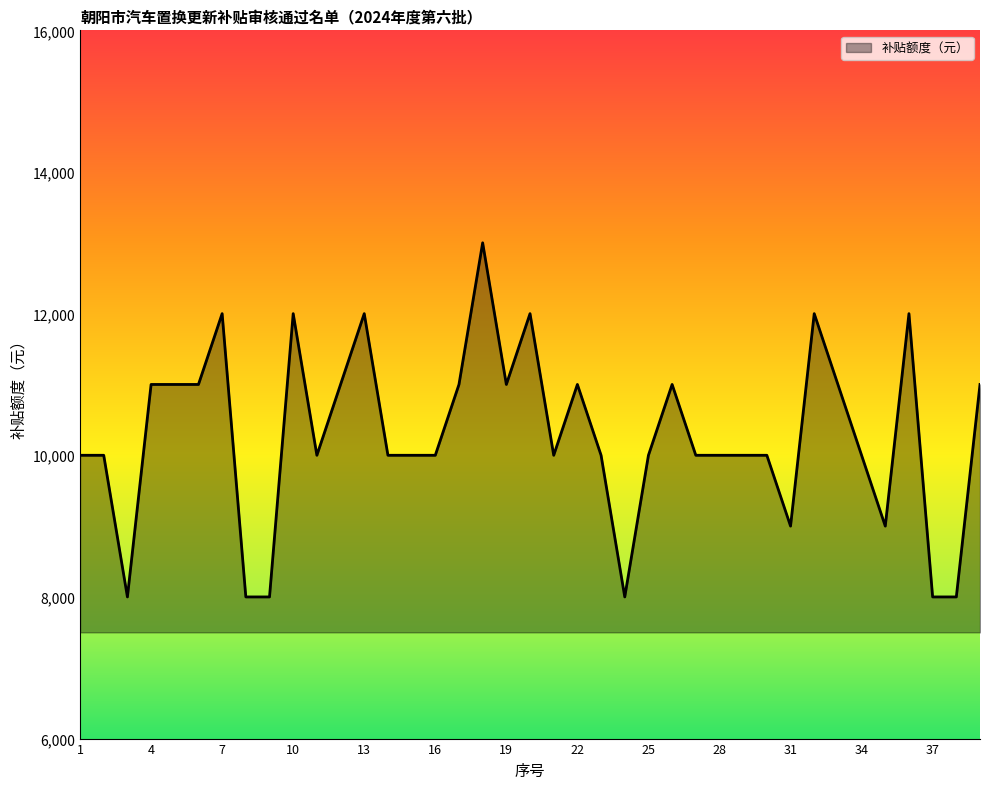

How many values are between 10000 and 11000?

24